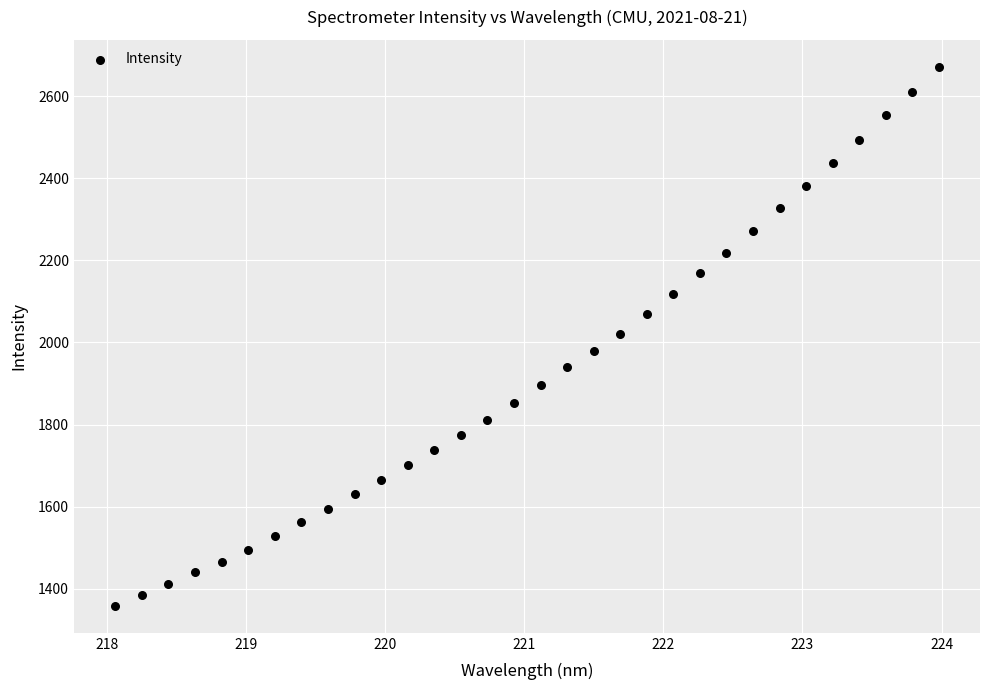

What is the range of X values (max minus min)?

5.9